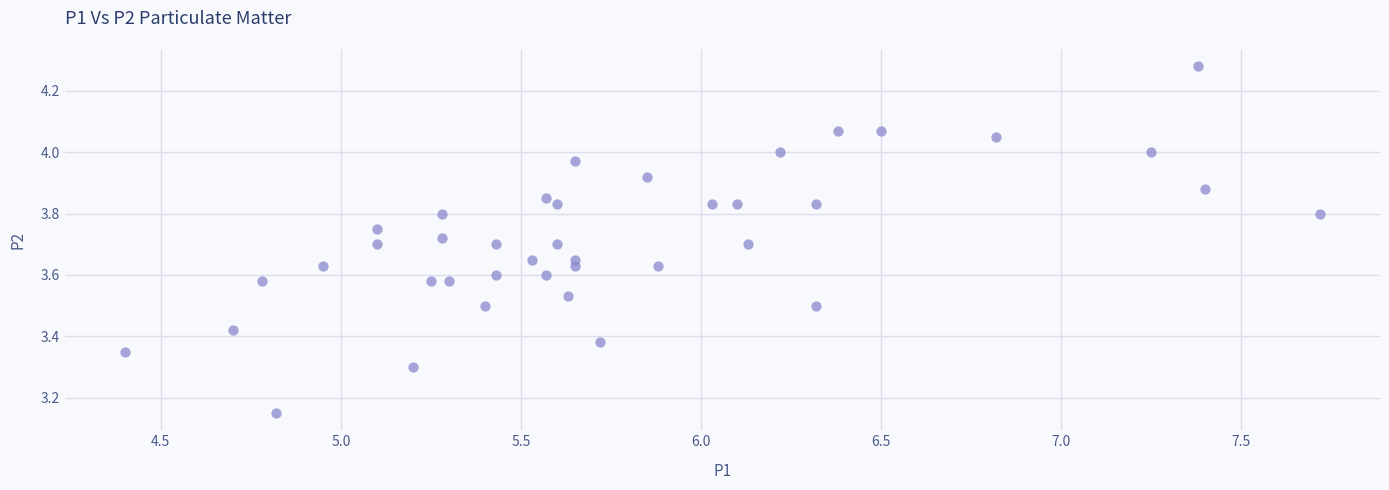

What is the range of Y values (max minus min)?

1.1